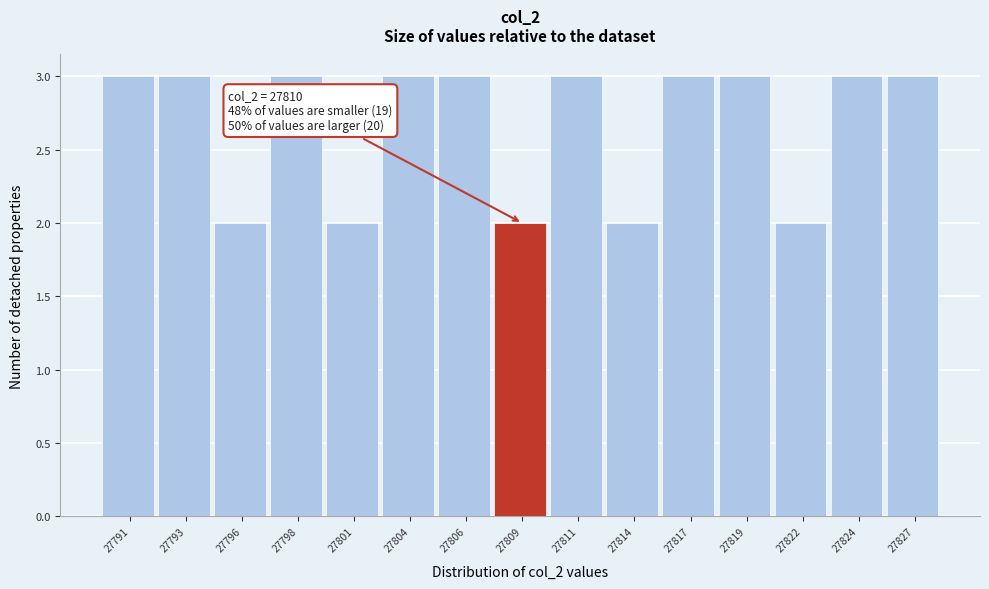

Reading right to left, transcribe all the data shown in this chart.

27827=3	27824=3	27822=2	27819=3	27817=3	27814=2	27811=3	27809=2	27806=3	27804=3	27801=2	27798=3	27796=2	27793=3	27791=3